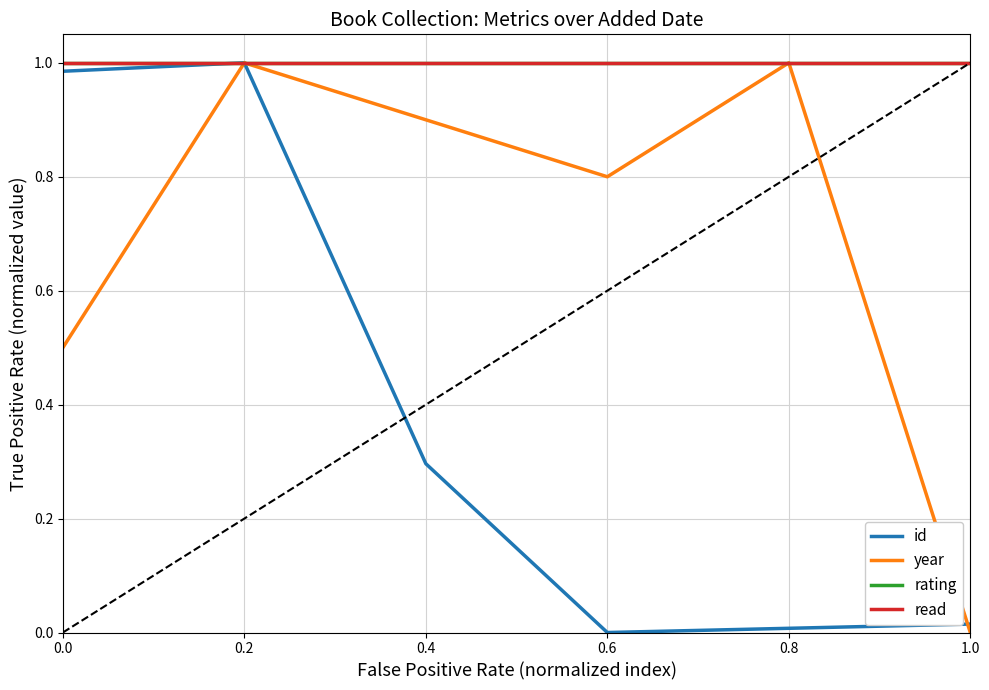

Is this an area chart (filled region under the line)?

No